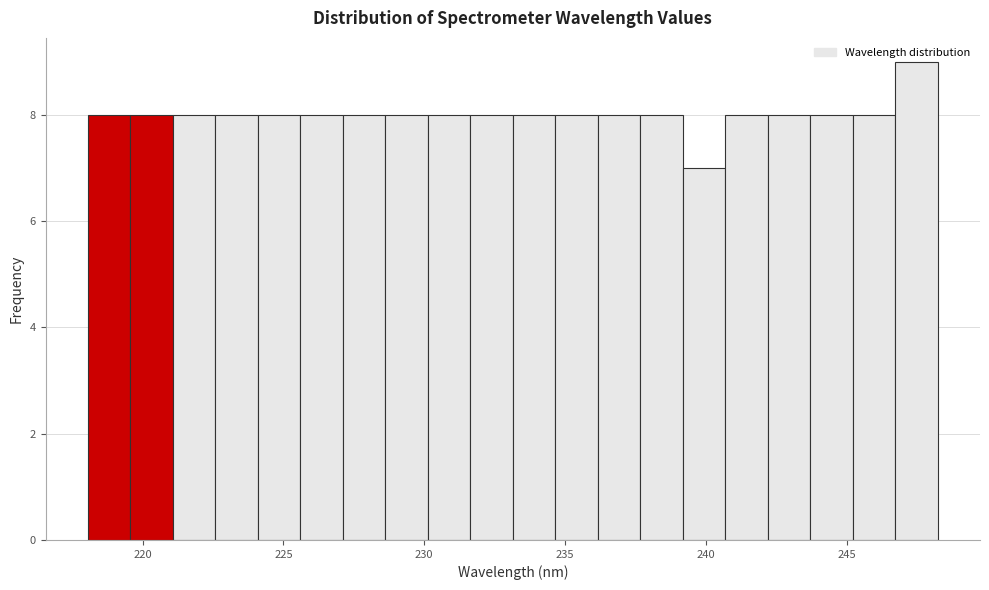

Read against the x-axis, roughly where is the centre of the tallest bar?

247.5